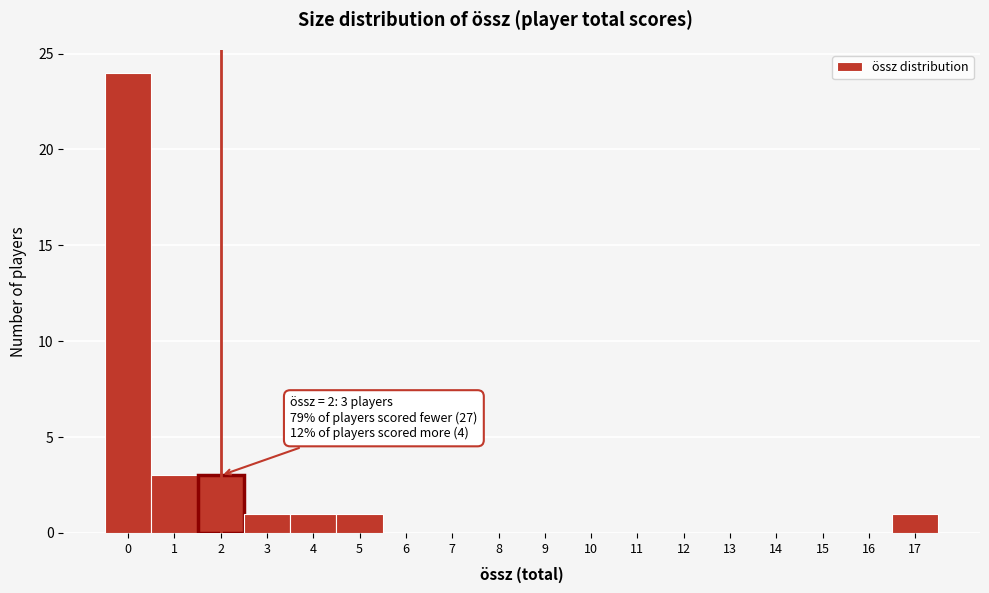

Which range on the x-axis has the tallest bar?

-0.5 to 0.5